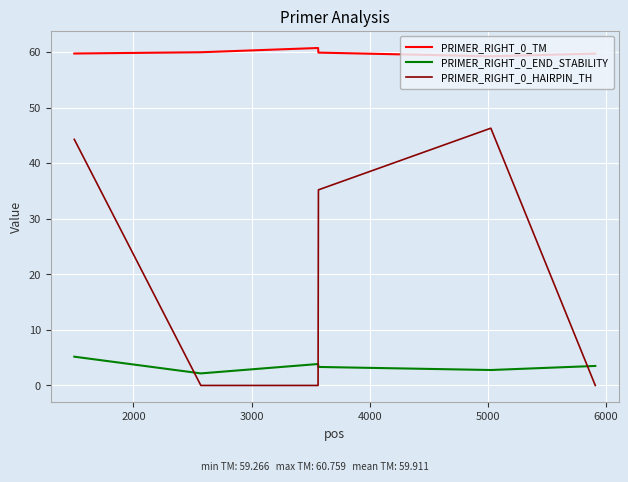

True or false: PRIMER_RIGHT_0_END_STABILITY and PRIMER_RIGHT_0_TM intersect in this chart.

False